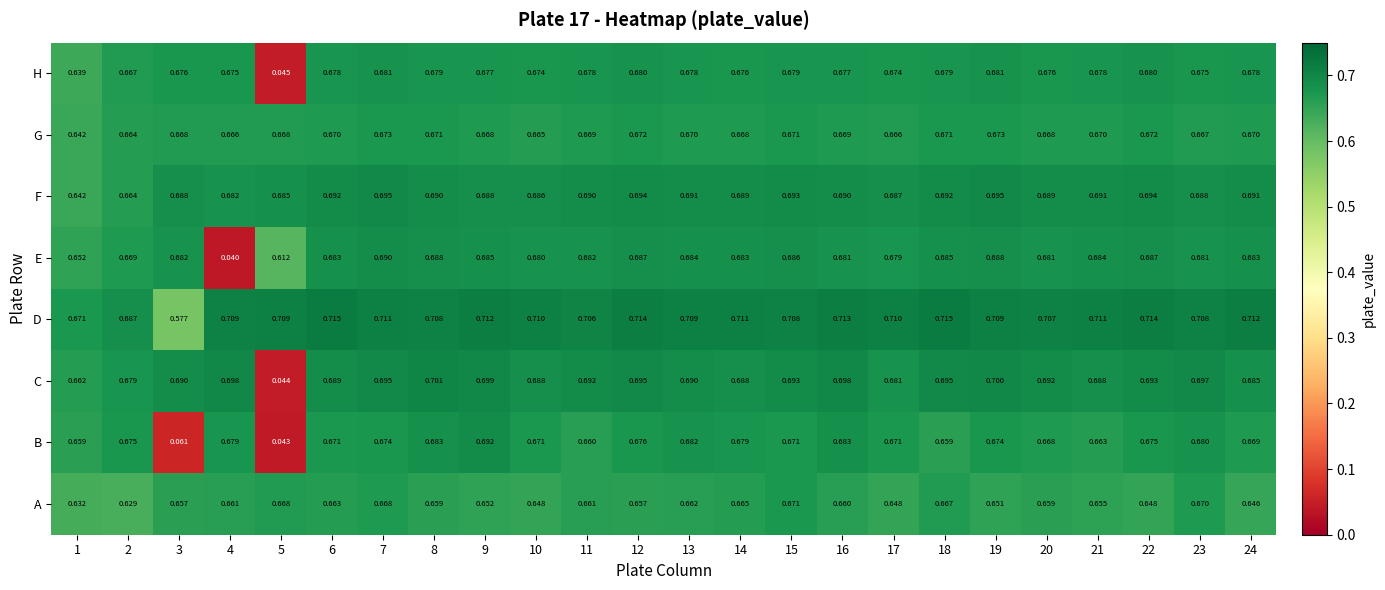

At how many categories does at least one series exceed 0?

24